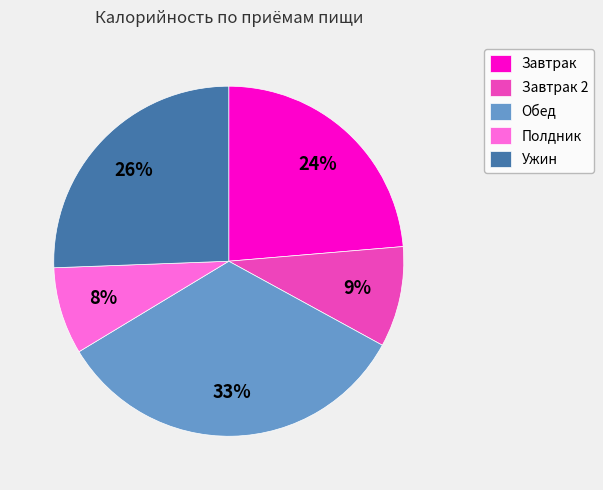

Is there any slice that represents more than half of the pie?

No